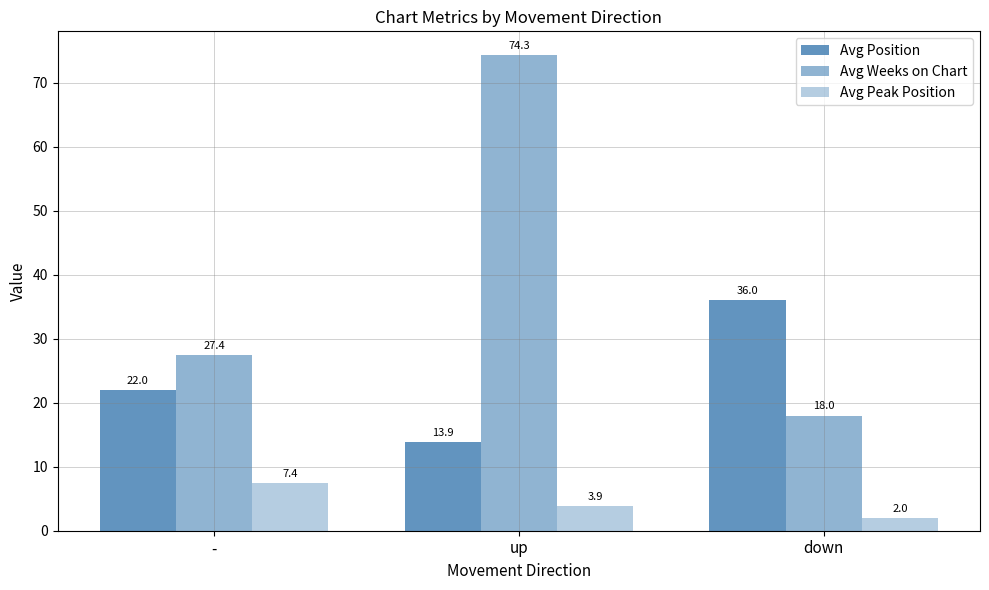

Count the number of categories in the chart.

3